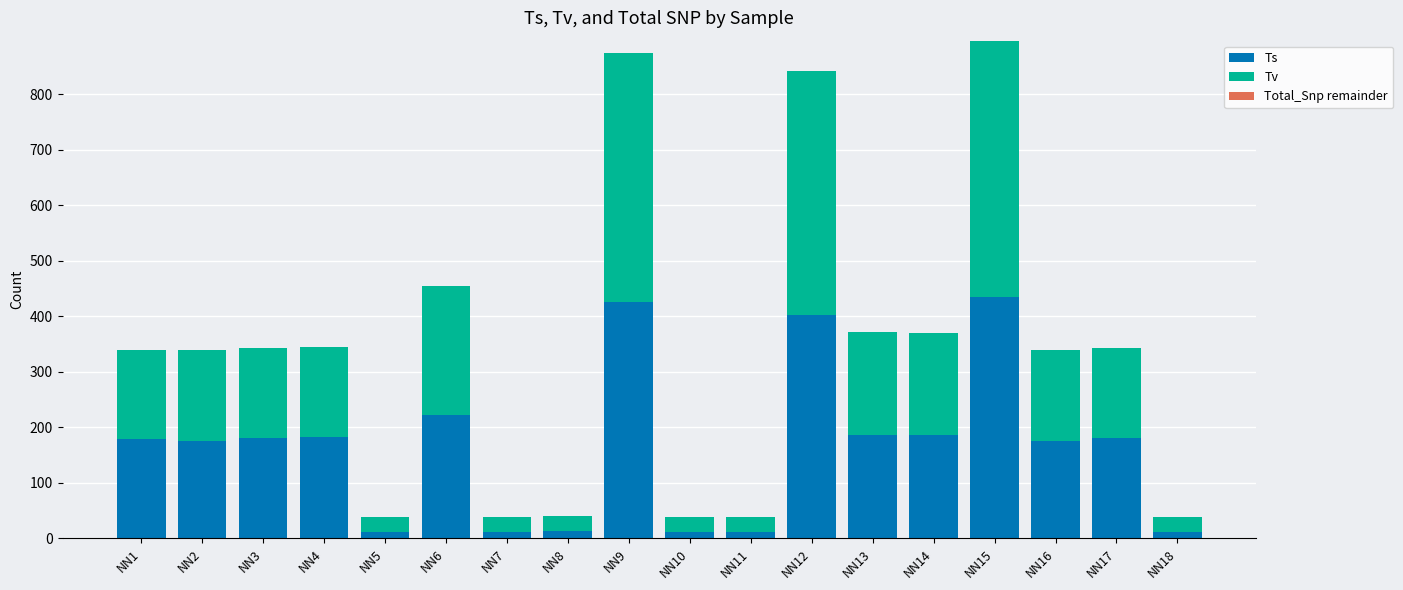

What is the difference between the maximum and second lowest values in the Ts series?

423